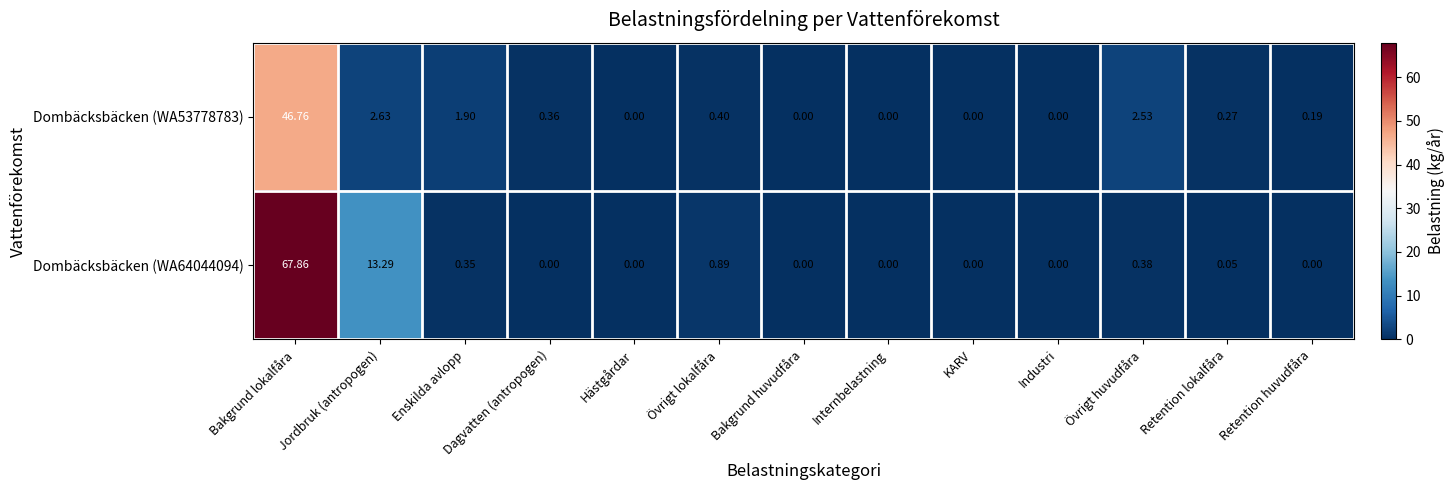

At which category is the sum across all series the highest?

Bakgrund lokalfåra